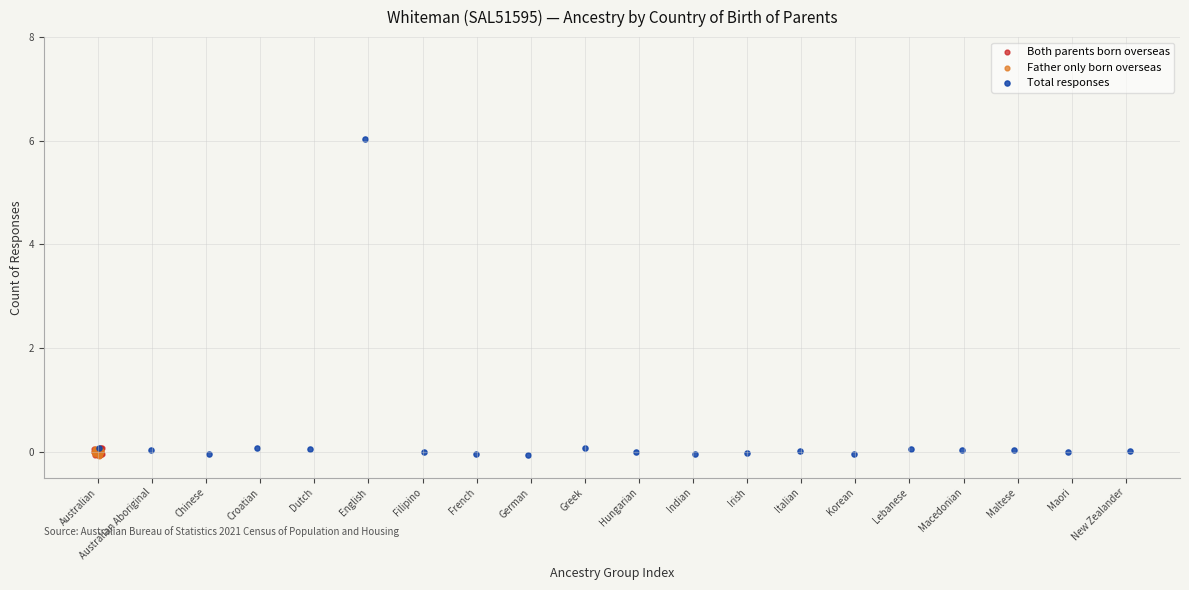

Which series has the widest spread of Y values?

Total responses